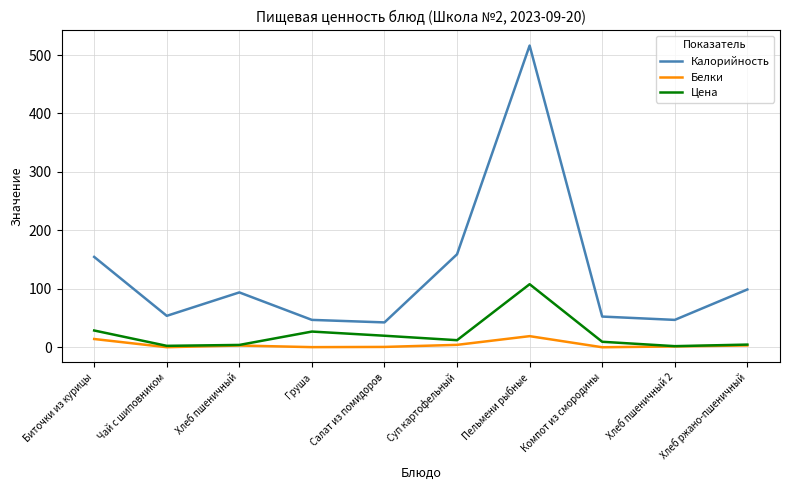

What value does the Белки series have at Пельмени рыбные?

19.2